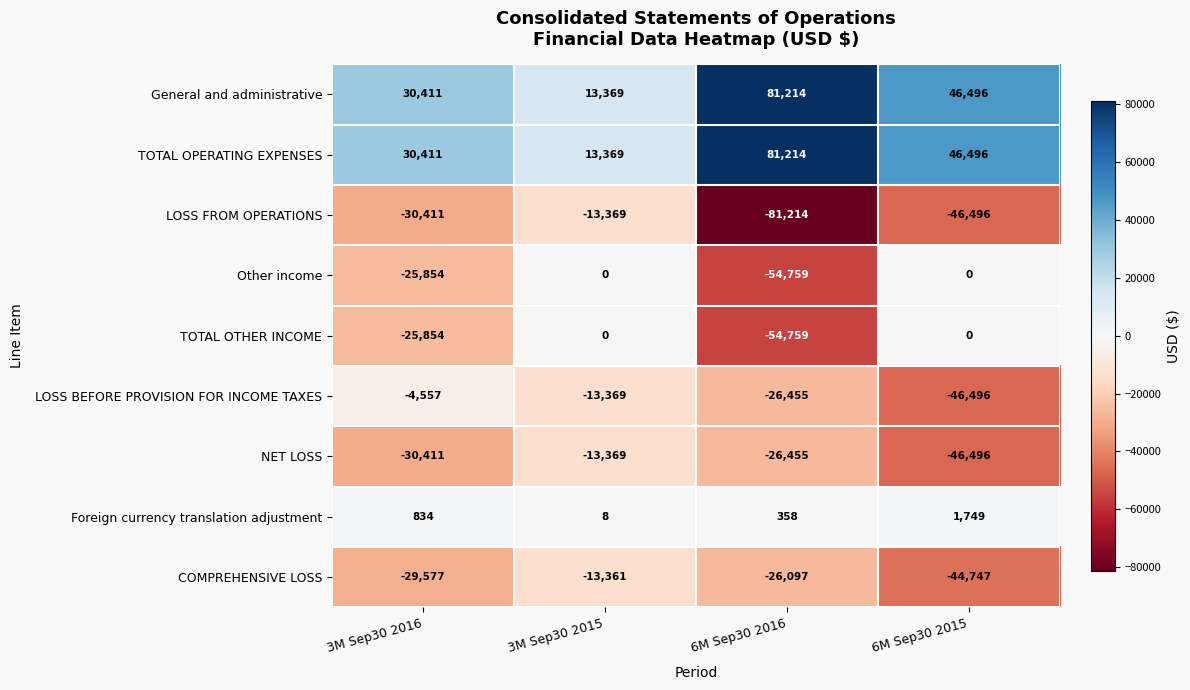

True or false: LOSS FROM OPERATIONS has a value of -24831 at 6M Sep30 2015.

False